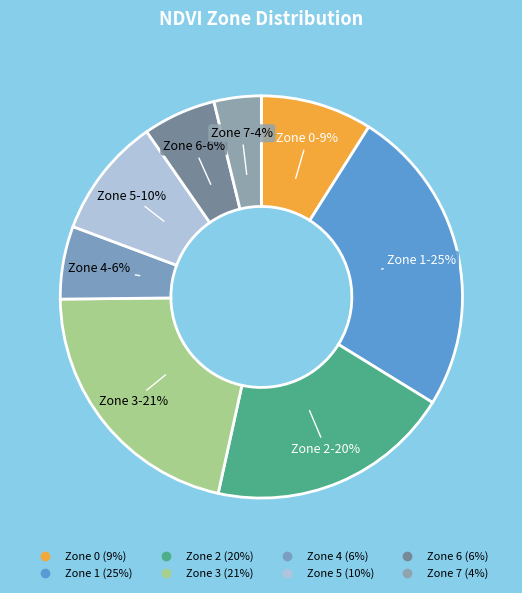

Is there a majority slice in this chart?

No